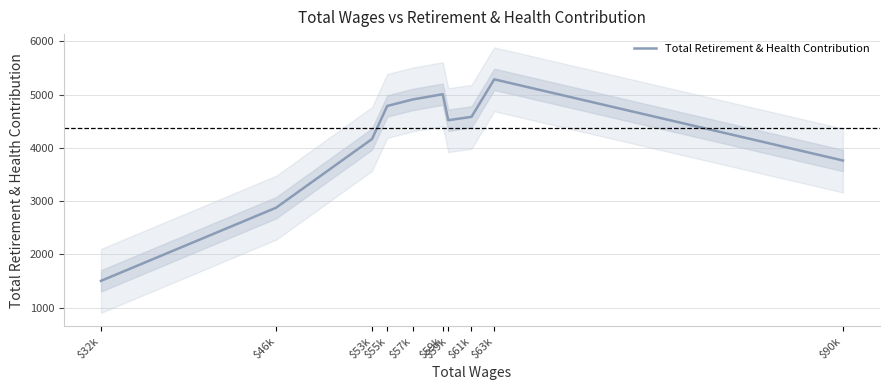

What is the sum of all values?

41386.7